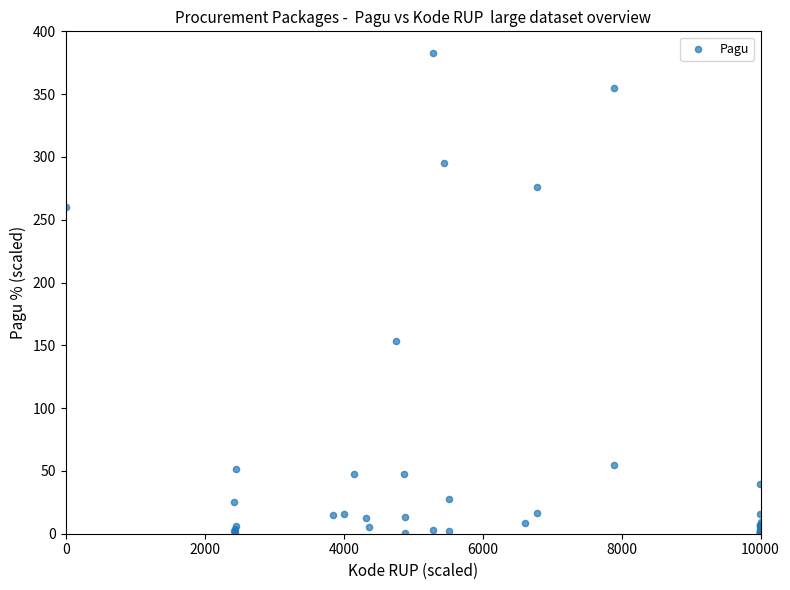

What Y value in the scatter plot is closest to 191?

153.8